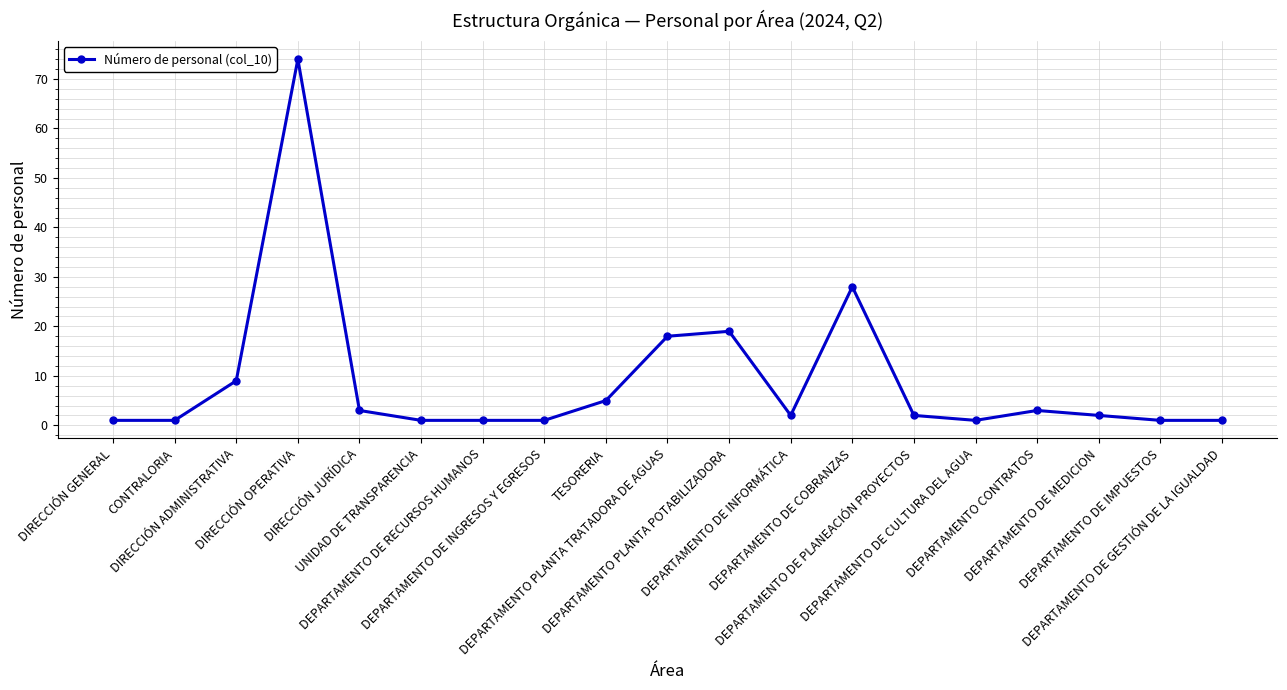

Does the chart have visible grid lines?

Yes